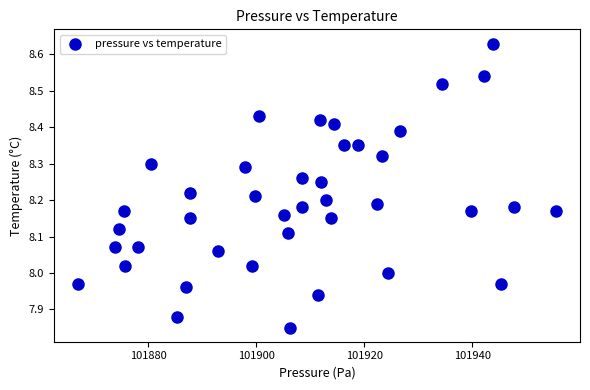

What is the range of X values (max minus min)?

88.5